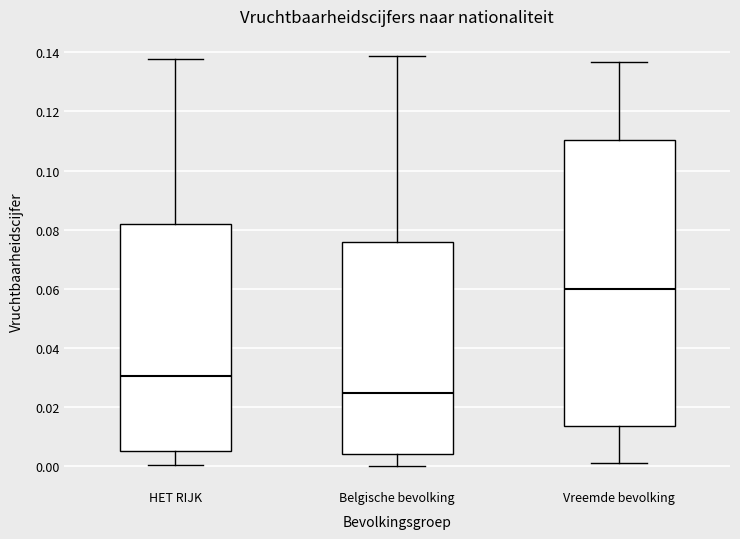

Which box's median line is the lowest?

Belgische bevolking